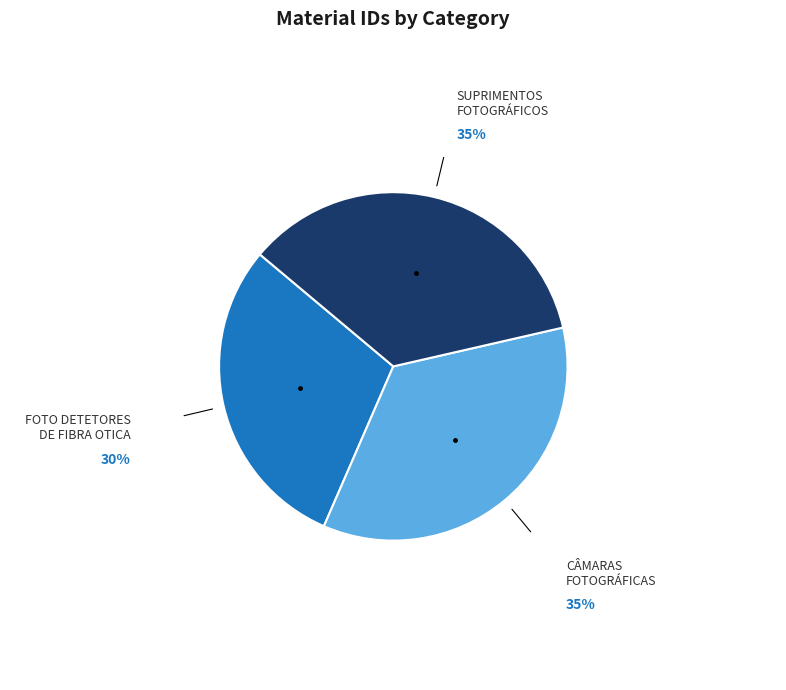

Count the number of slices in the pie.

3